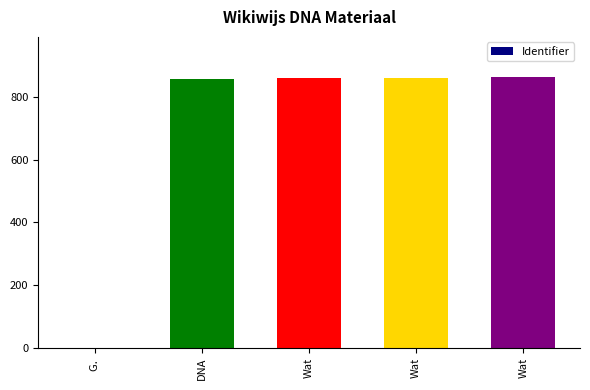

What is the label of the 5th bar from the left?

Wat